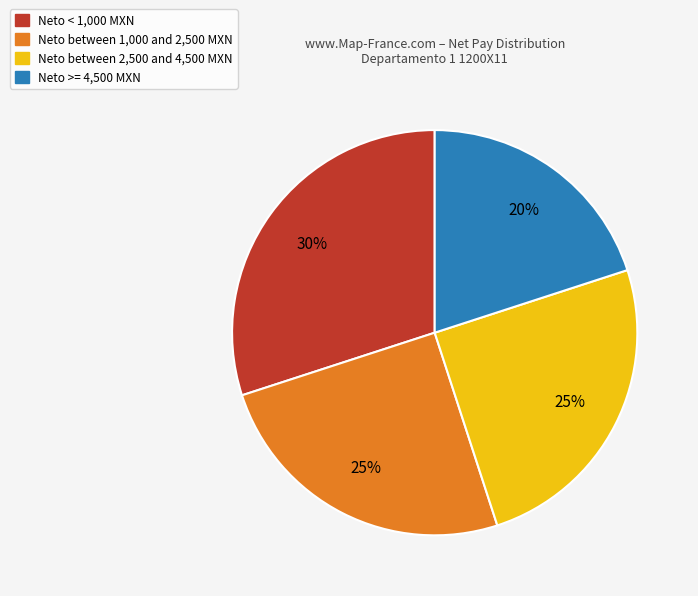

Is there any slice that represents more than half of the pie?

No